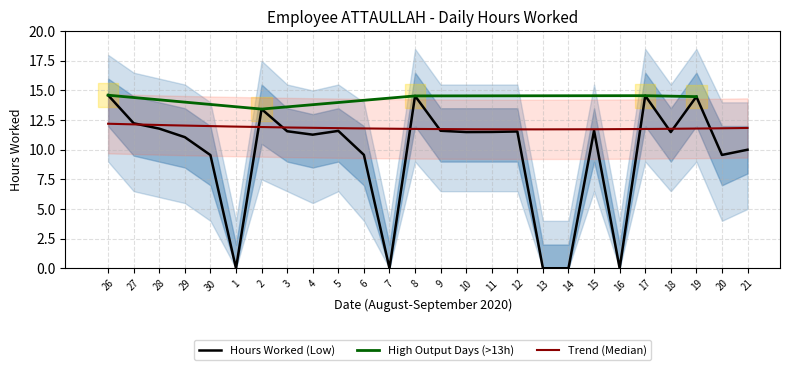

What is the value of the 13th point from the left?

14.5